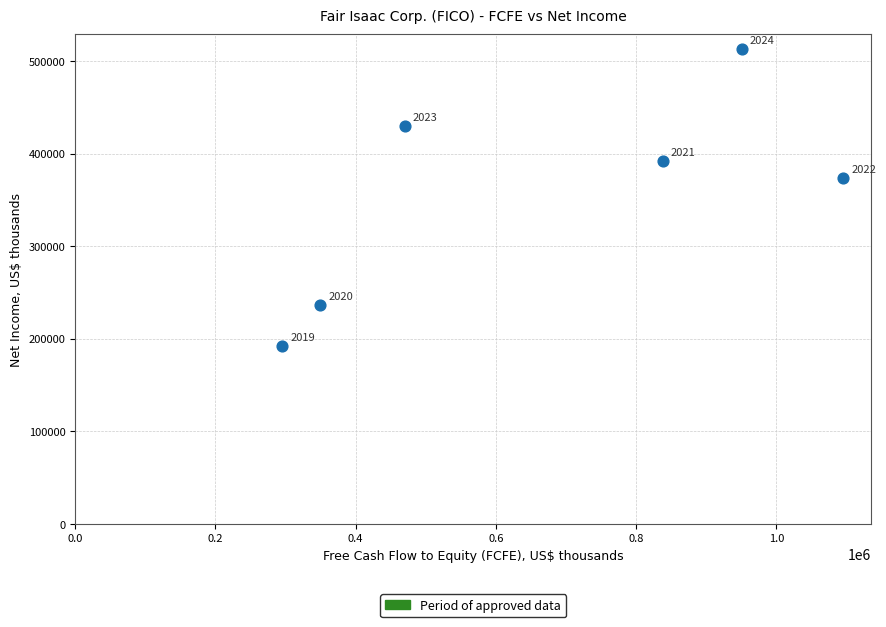

What Y value in the scatter plot is closest to 352467?

373541